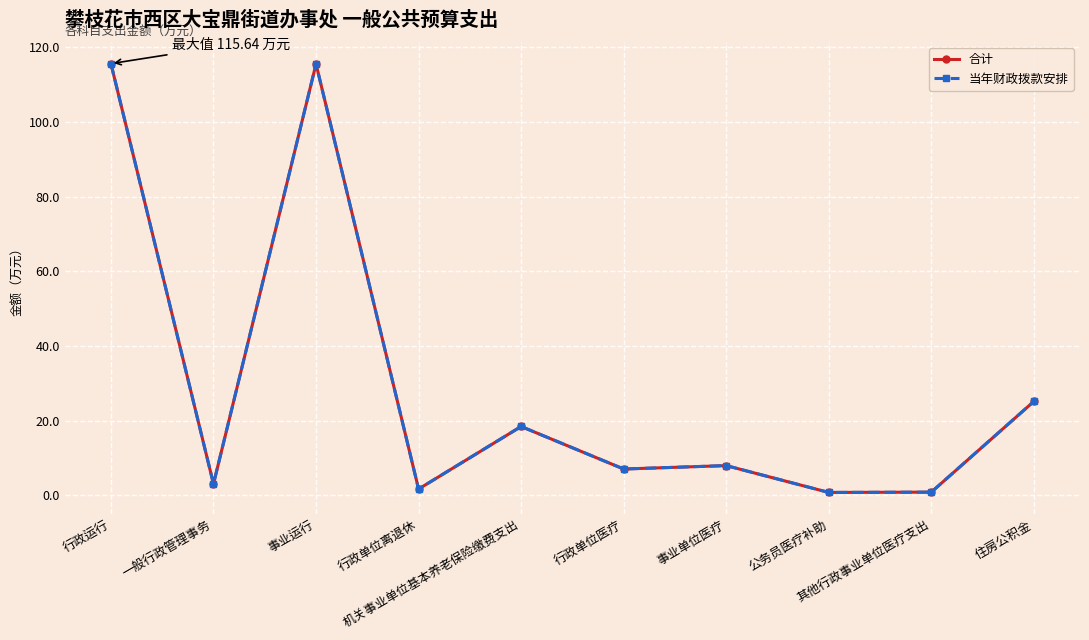

What is the label of the 10th point from the right?

行政运行